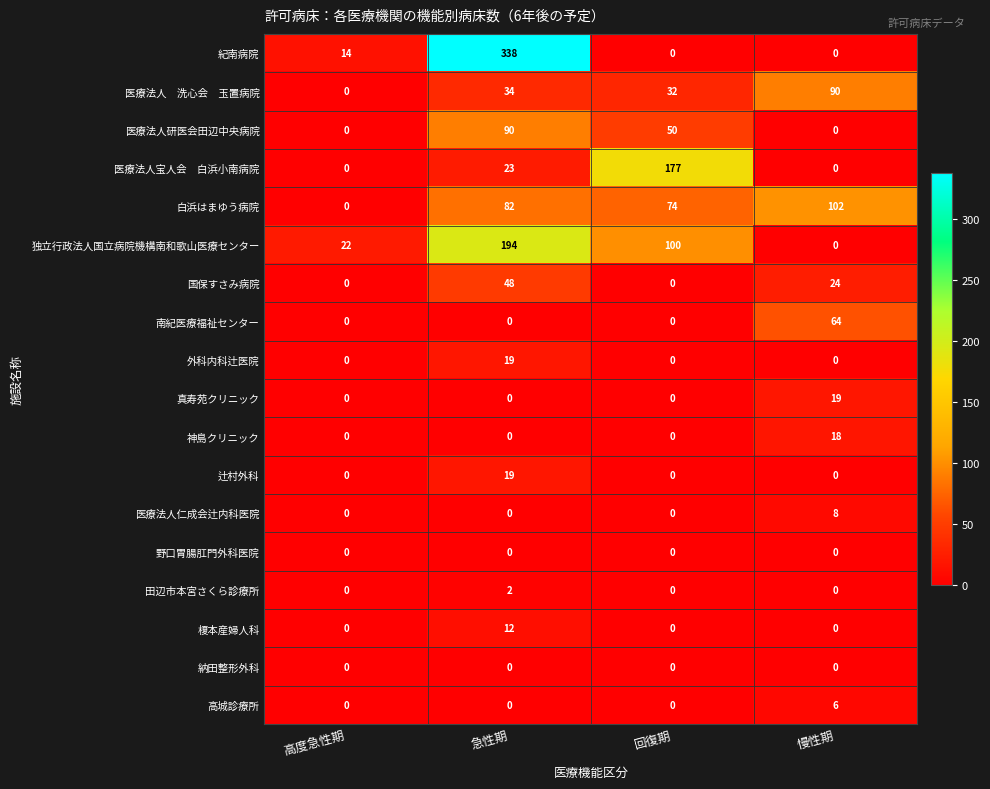

Which series has the widest spread of values?

紀南病院